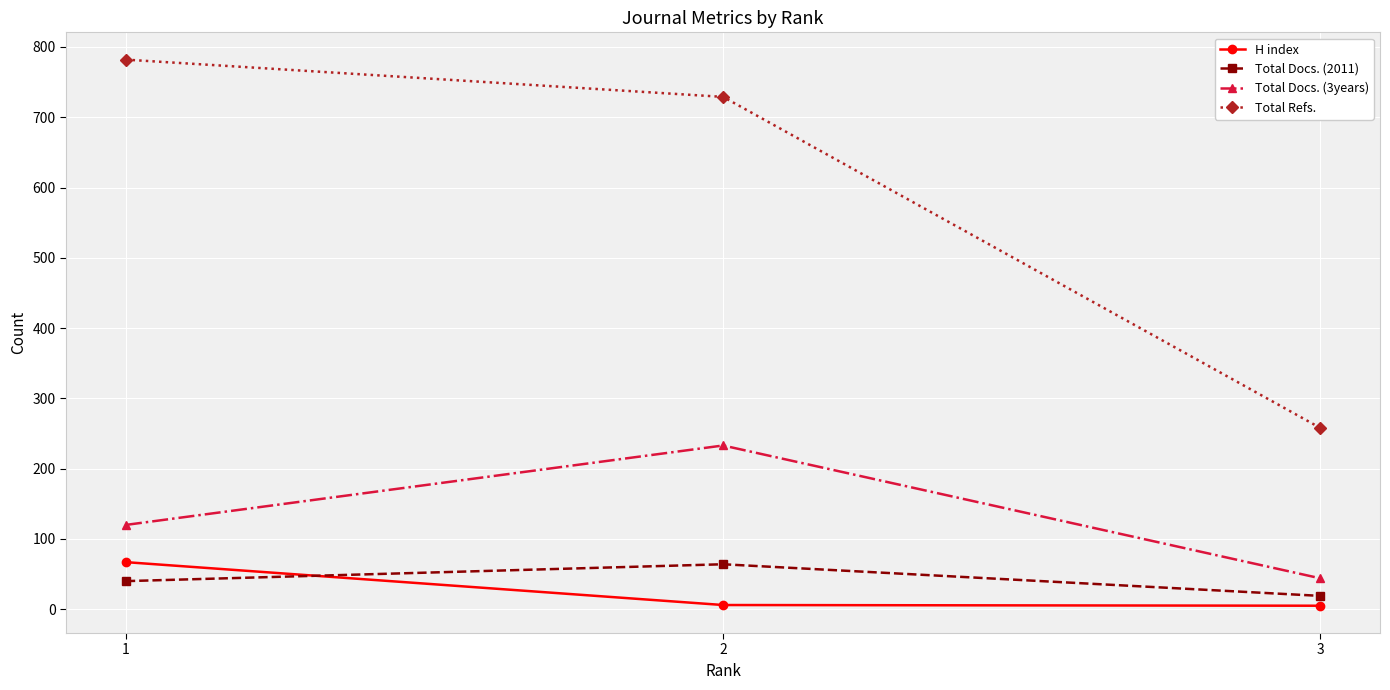

What is the value of the Total Refs. point at the 3rd from the left?

258